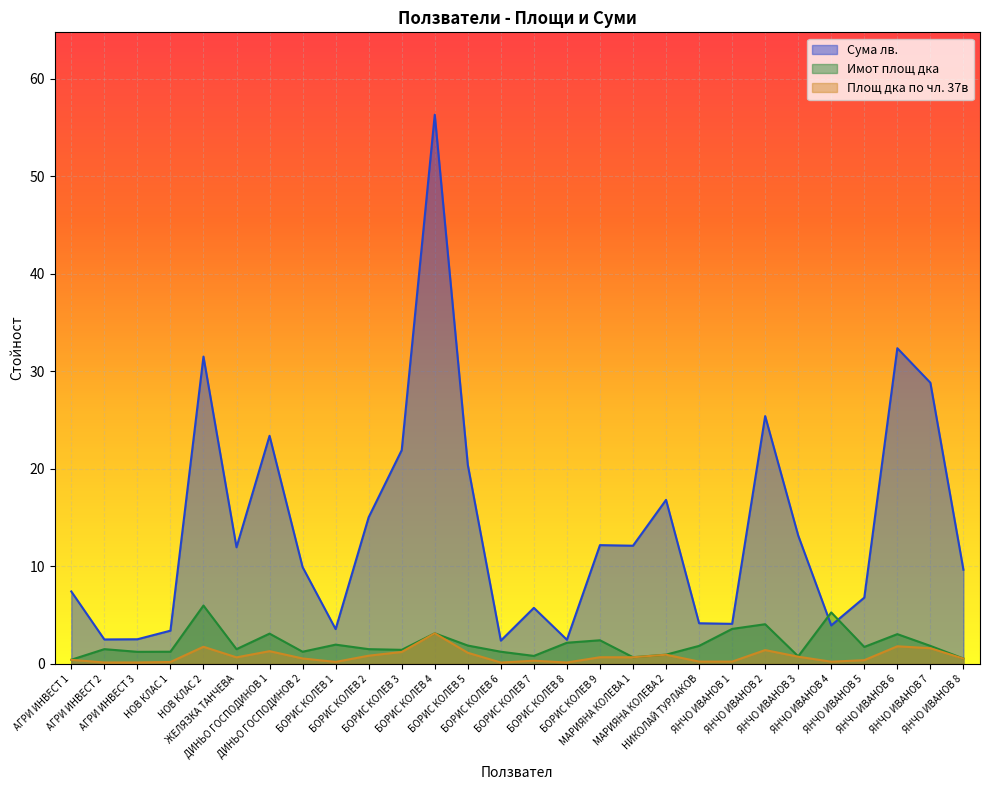

Does the chart display data point markers on the line(s)?

No